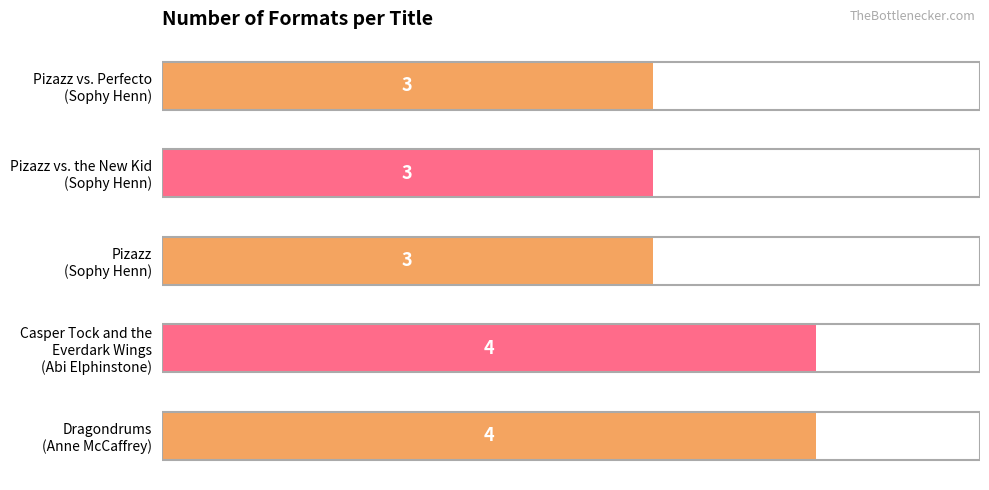

What is the value of the 2nd bar from the top?

3